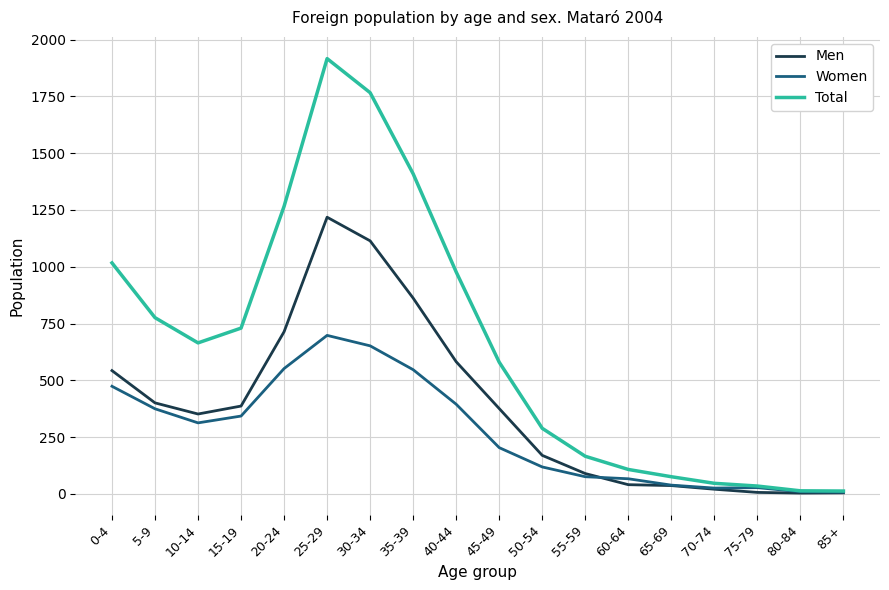

True or false: Men has a value of 647 at 45-49.

False